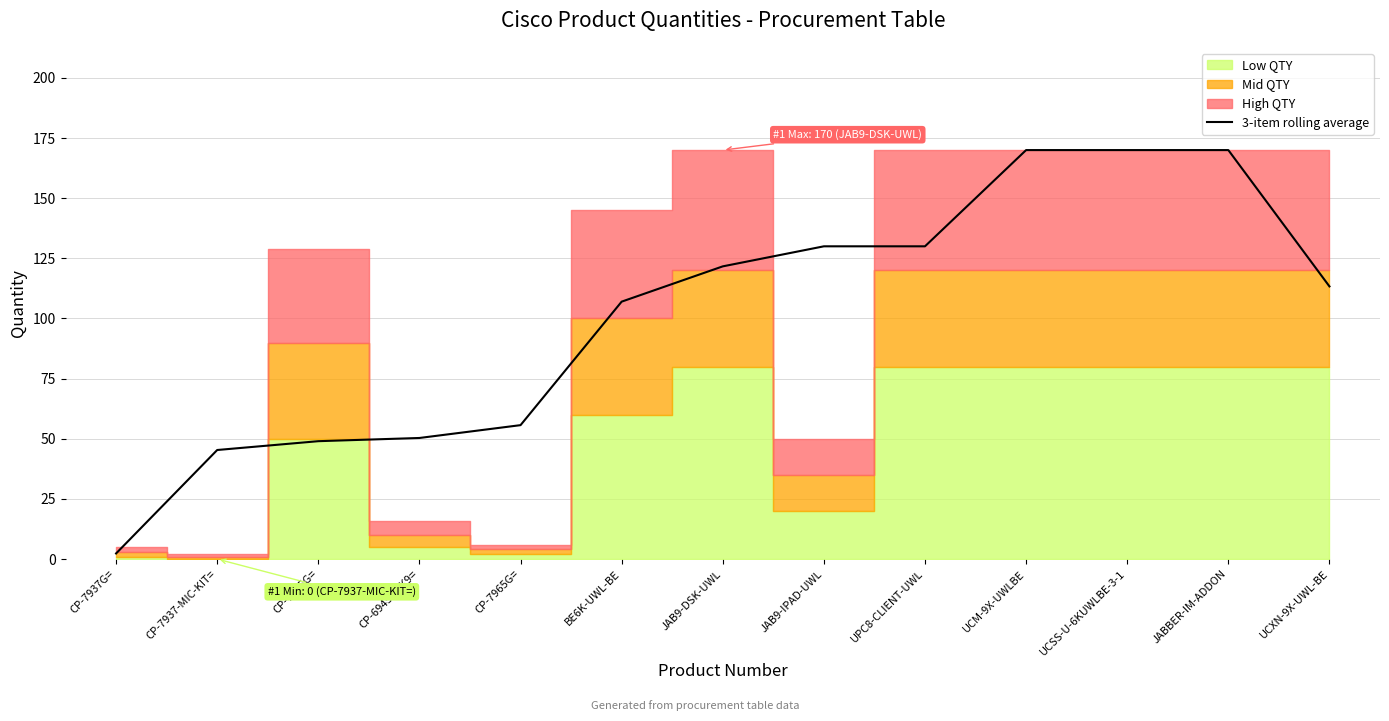

Where does the data first go above 113?

JAB9-DSK-UWL